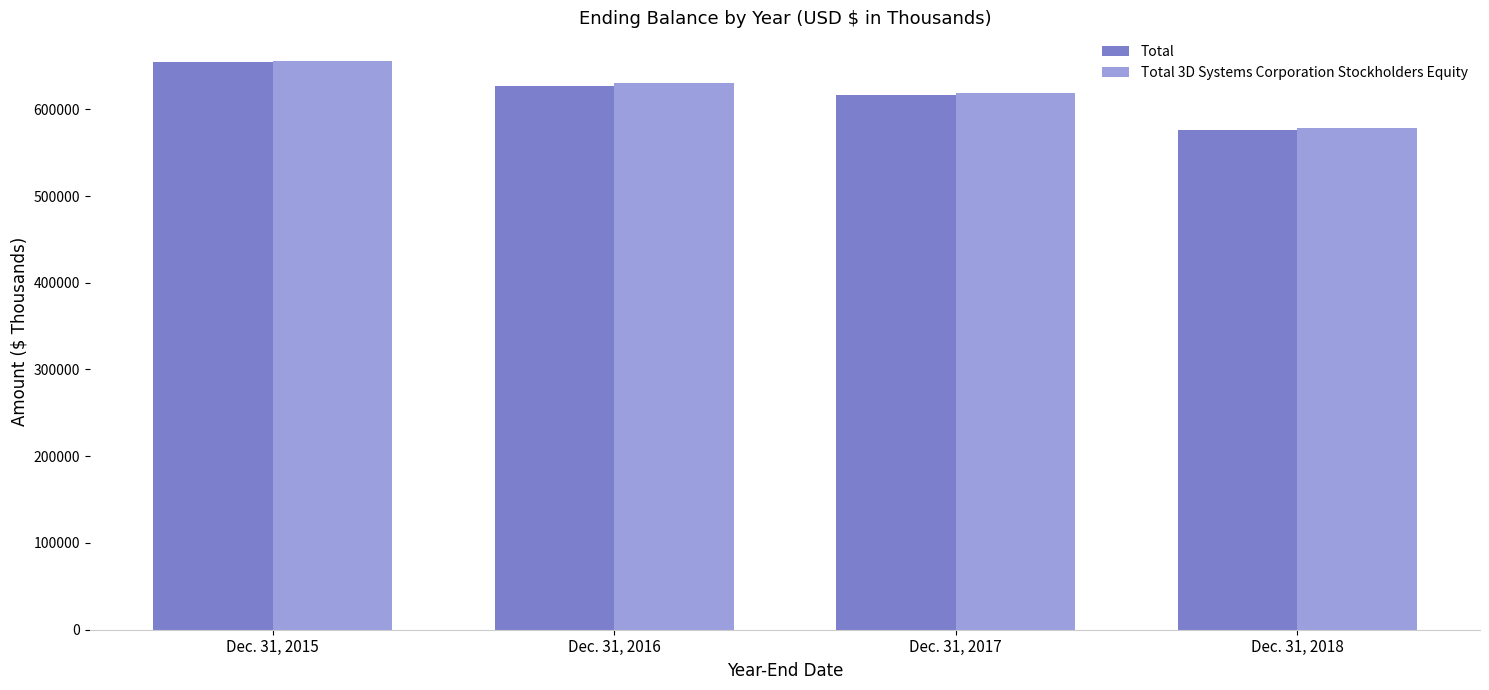

What is the maximum value for Total 3D Systems Corporation Stockholders Equity?

655909